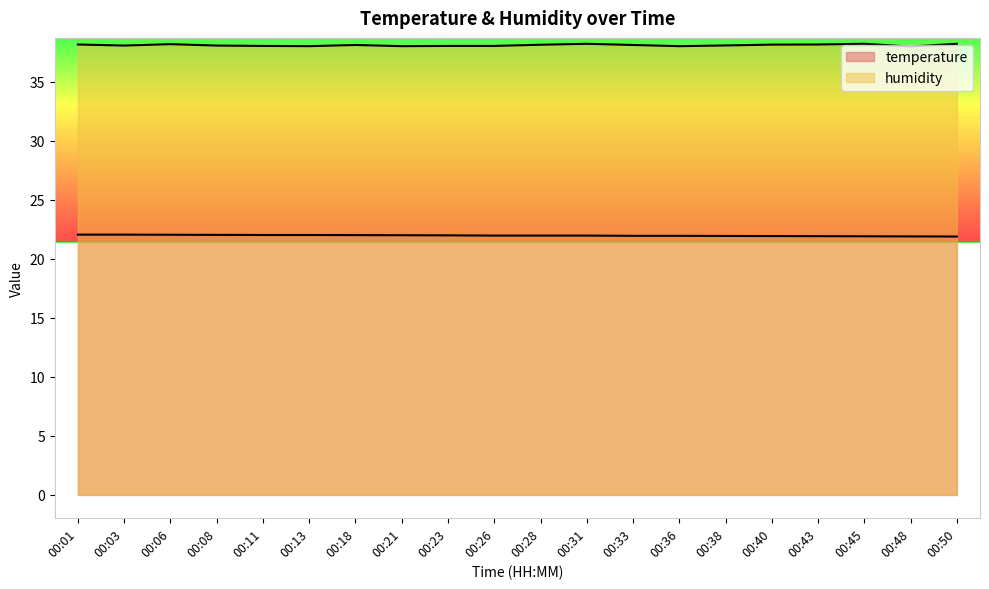

True or false: temperature and humidity intersect in this chart.

False